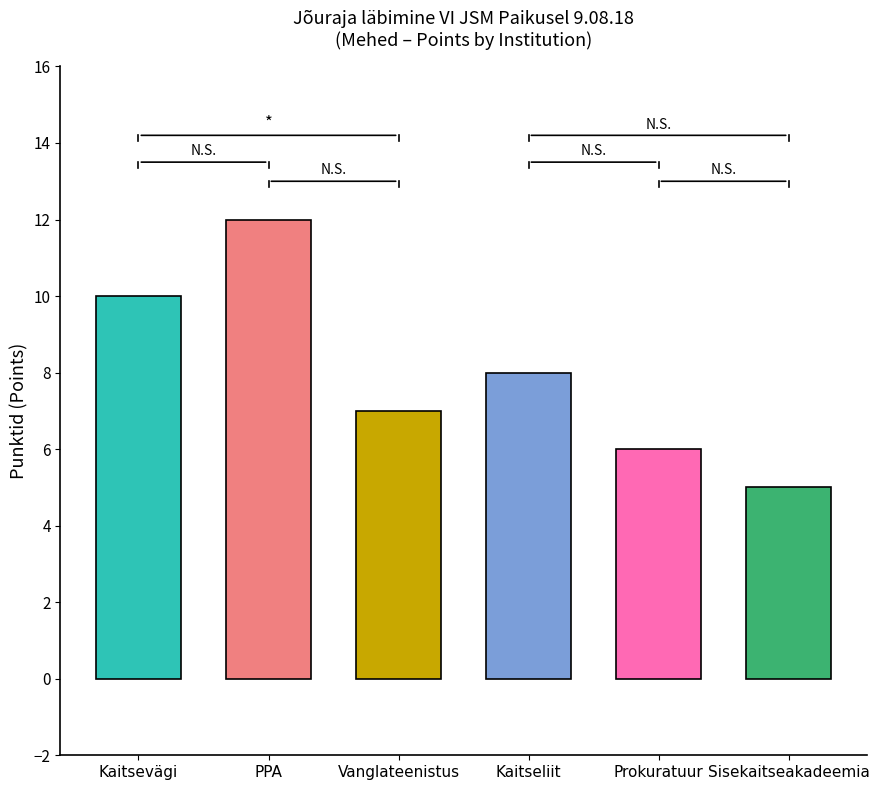

Where does the data first go above 8?

Kaitsevägi